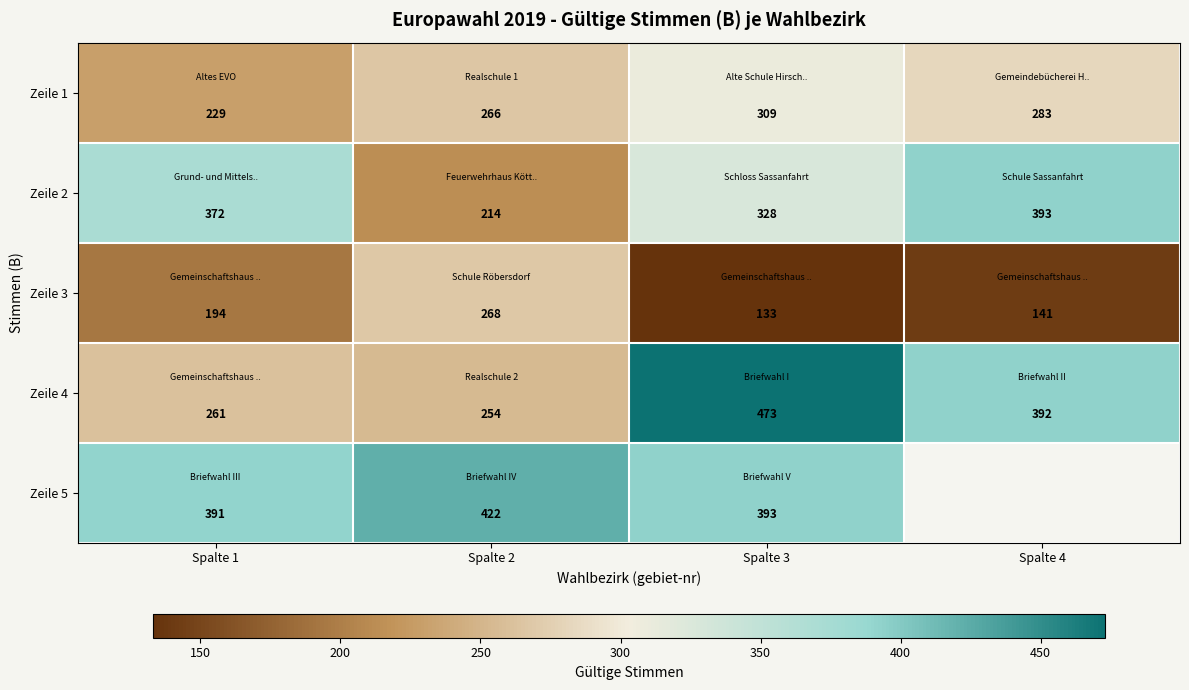

What is the spread (max minus min) of values at Spalte 3?

340